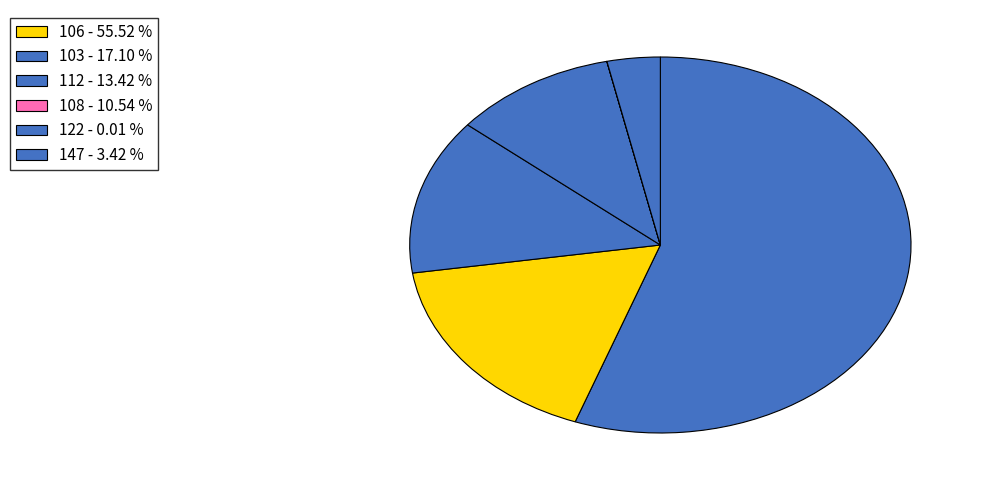

How many segments does this pie chart have?

6